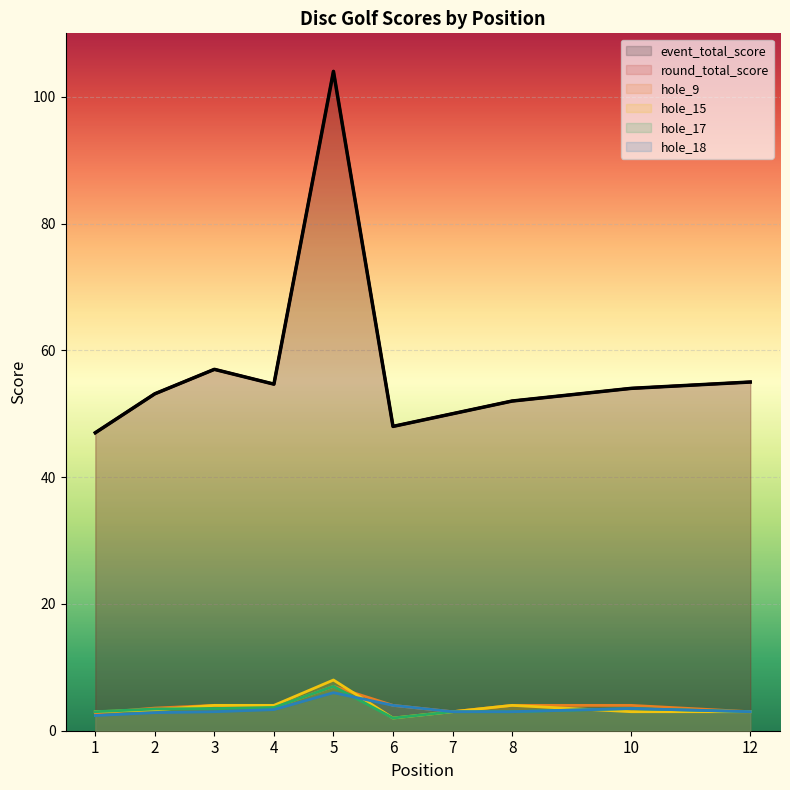

Between 1 and 8, which series saw the biggest shift?

event_total_score